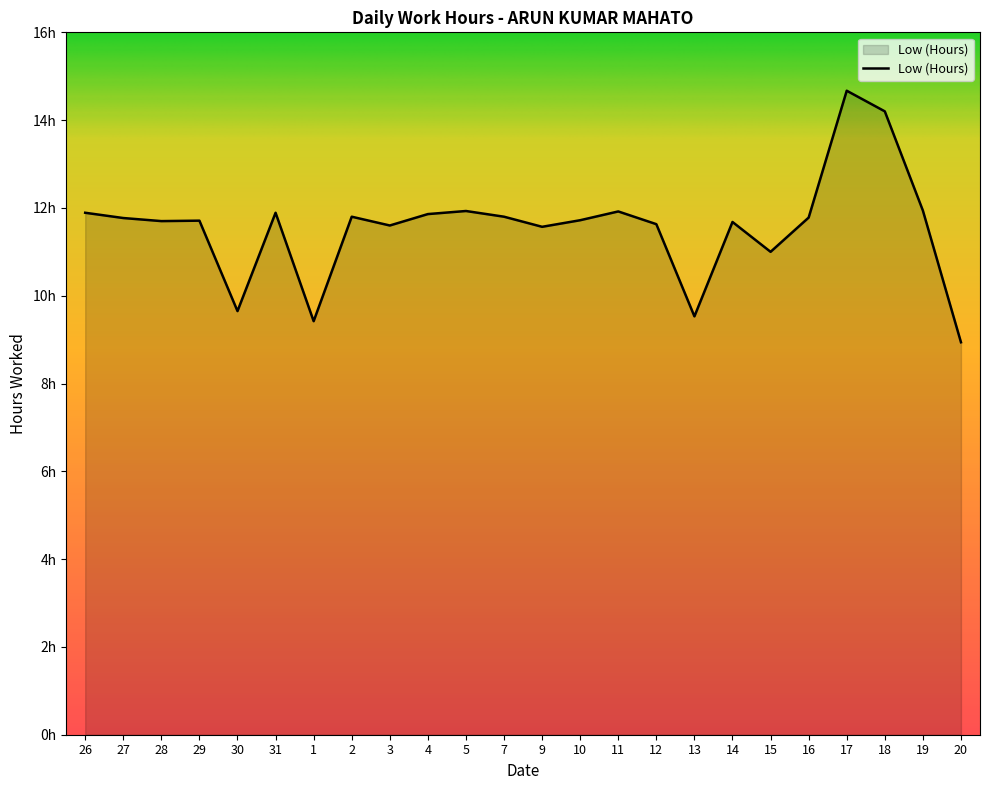

Between 19 and 17, which is larger?

17